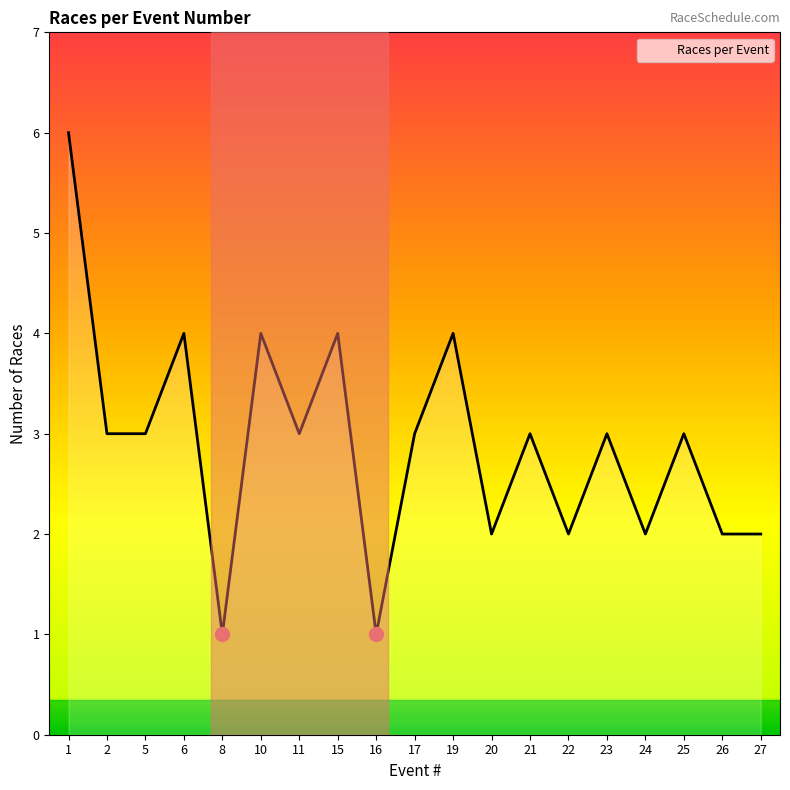

What value does the data have at 25?

3